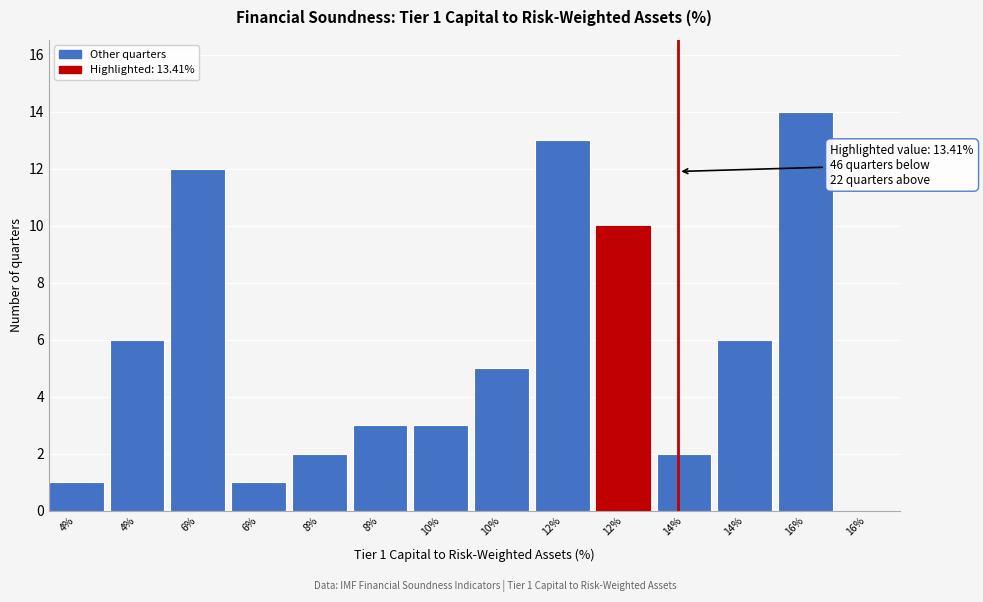

How many series are shown in this chart?

1